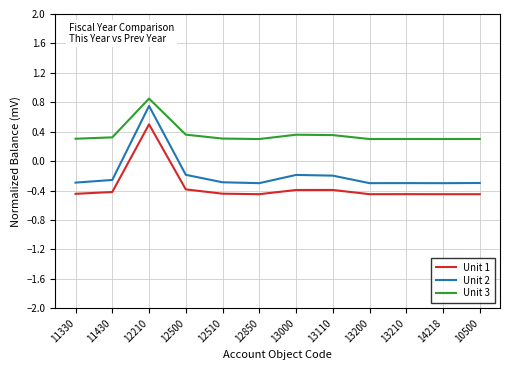

What value does the Unit 3 series have at 11330?

0.3